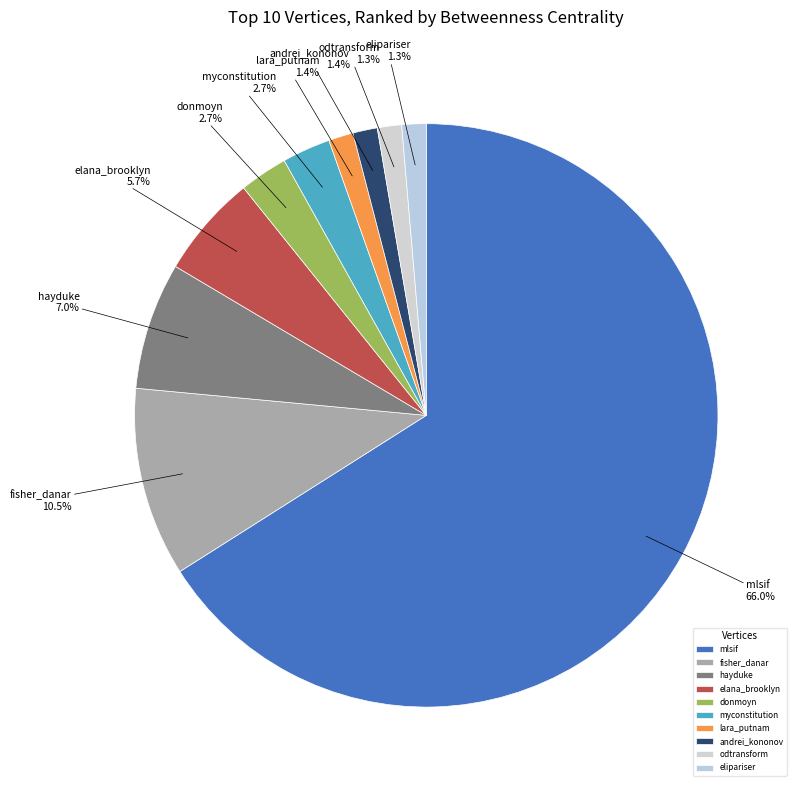

To the nearest percent, what portion does odtransform represent?

1%